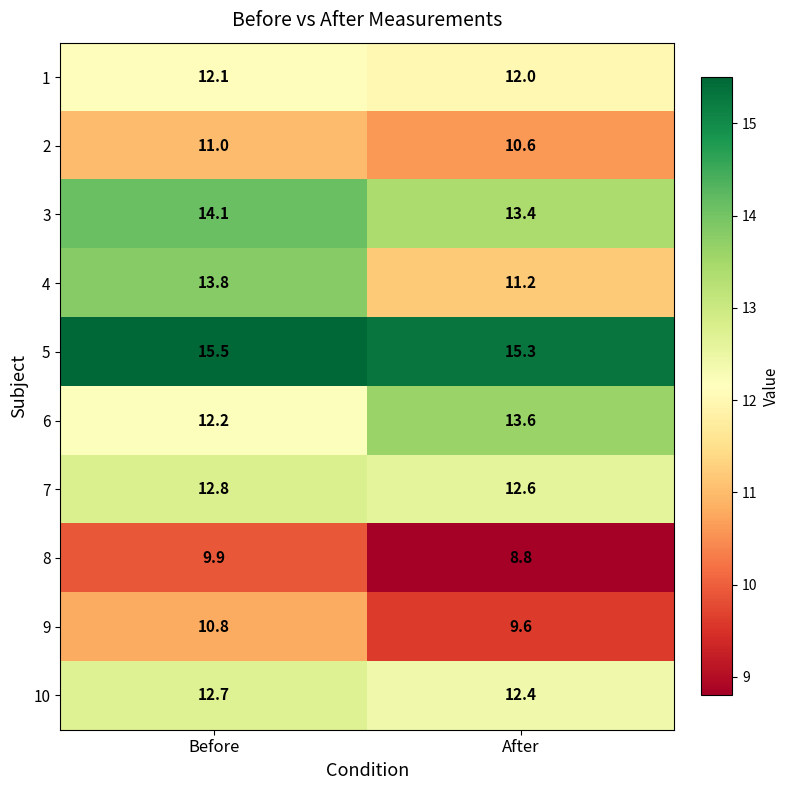

At how many categories does at least one series exceed 12?

2